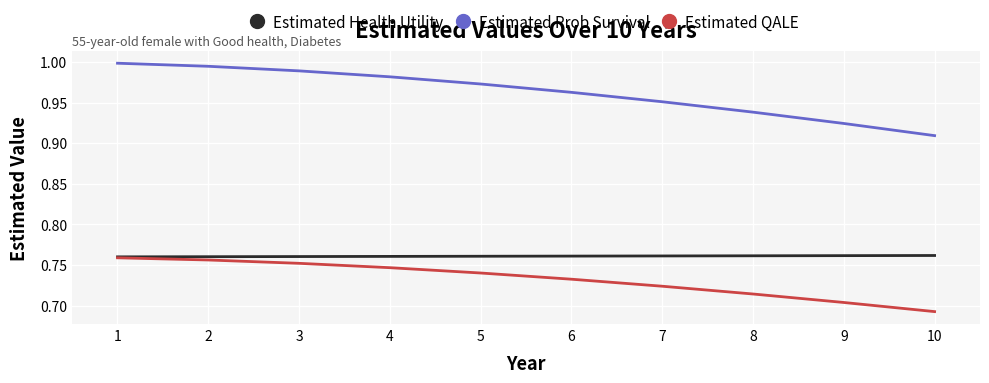

Is it true that Estimated QALE equals 1.3 at 3?

False